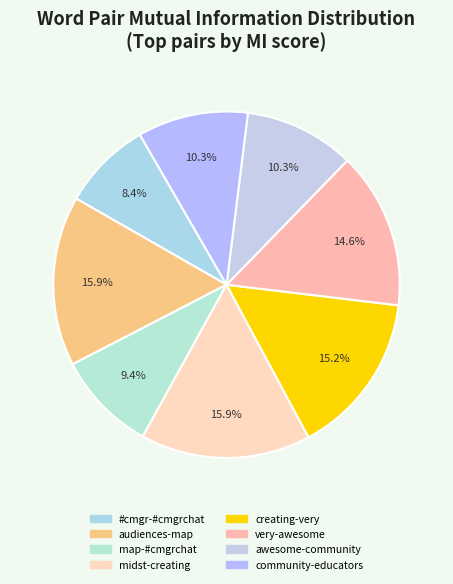

Is there a majority slice in this chart?

No